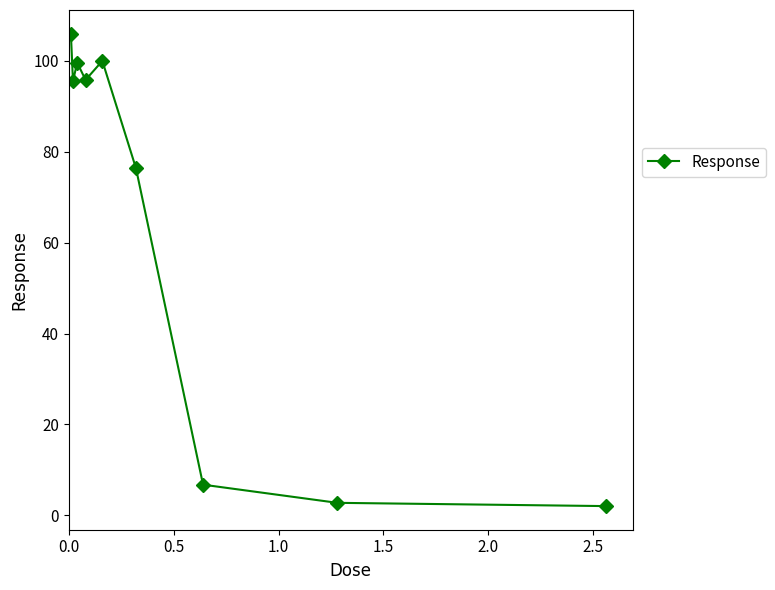

True or false: there are more than 2 points higher than both neighbors.

False